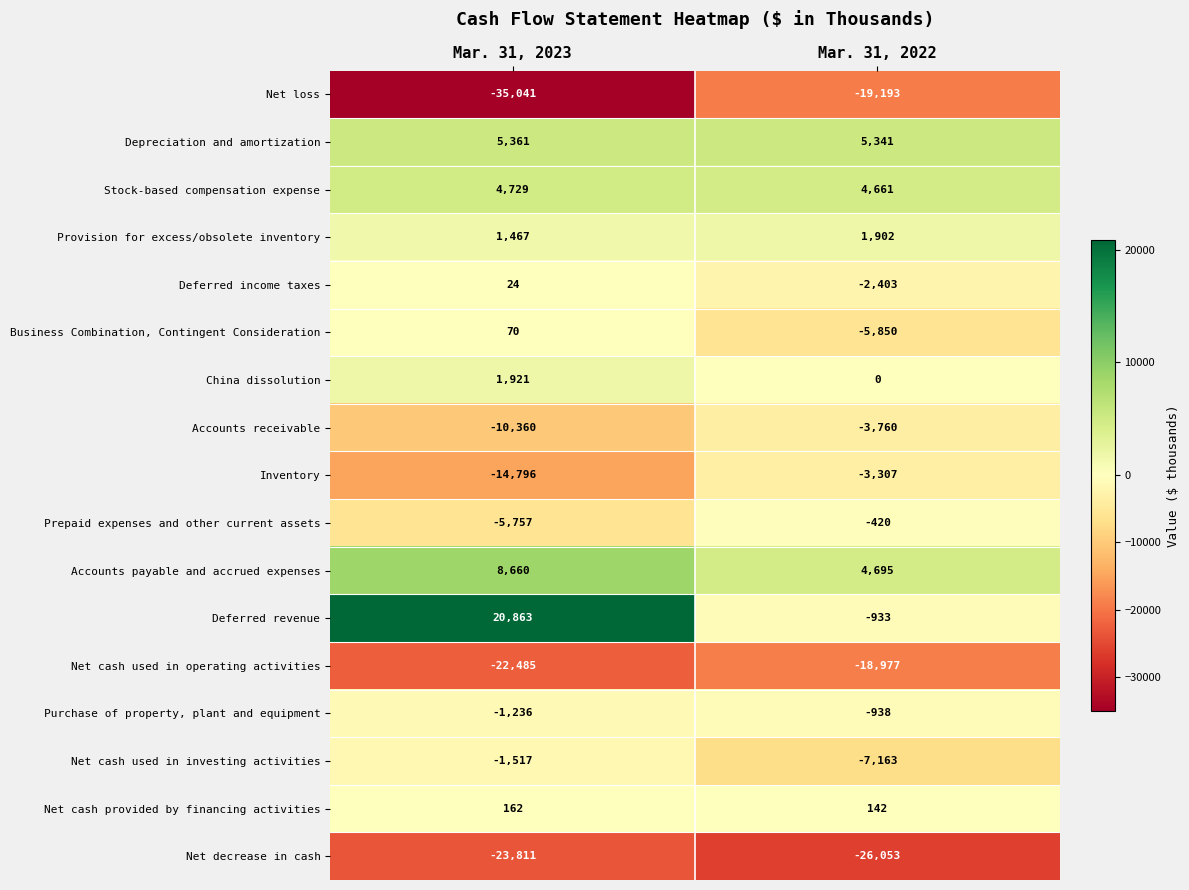

Which series has the largest total across all categories?

Deferred revenue